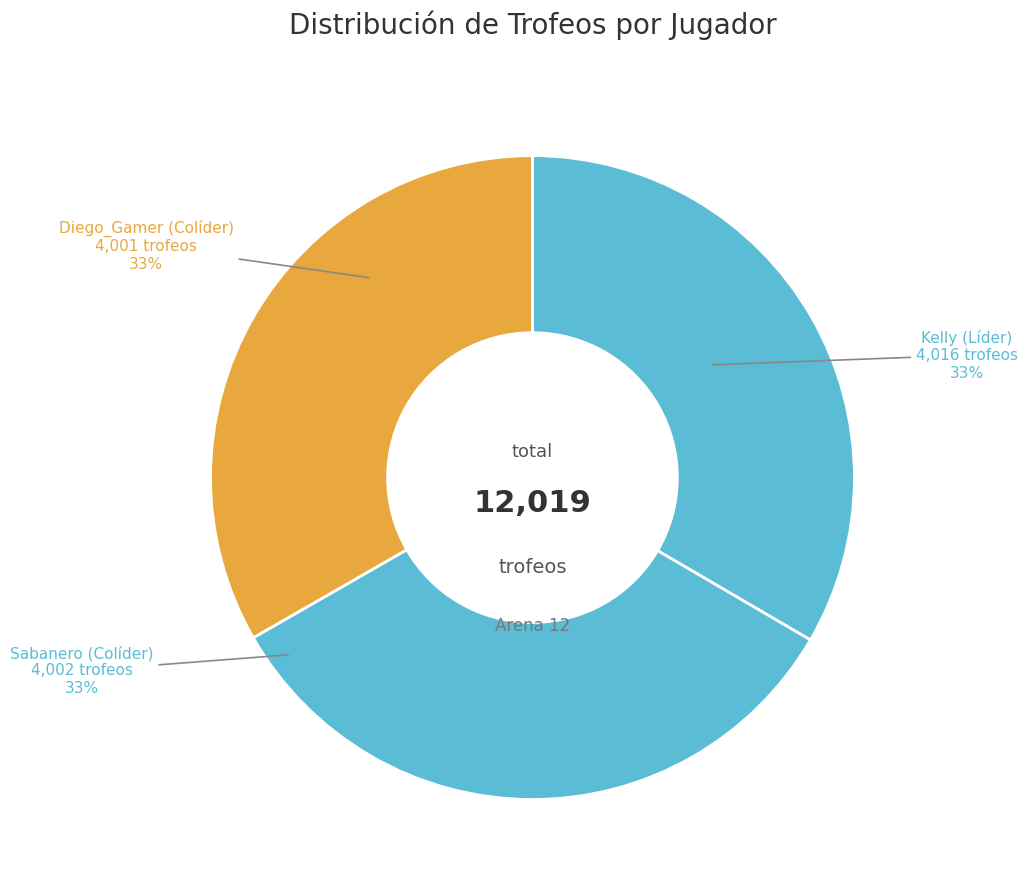

To the nearest percent, what is the average slice percentage?

33%